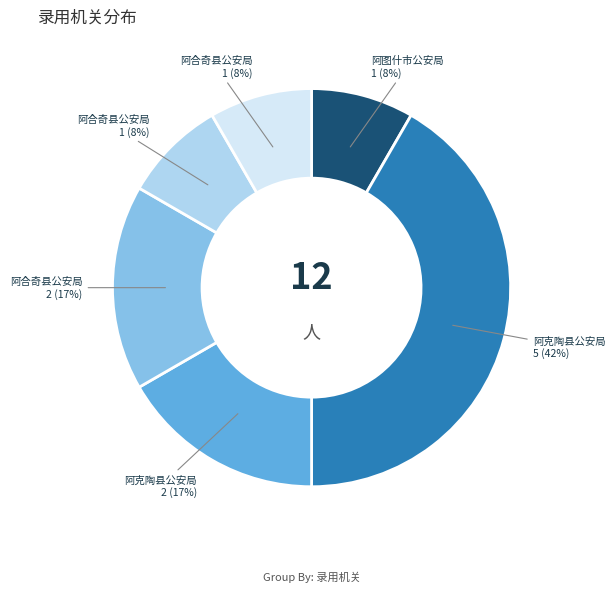

To the nearest percent, what is the average slice percentage?

17%